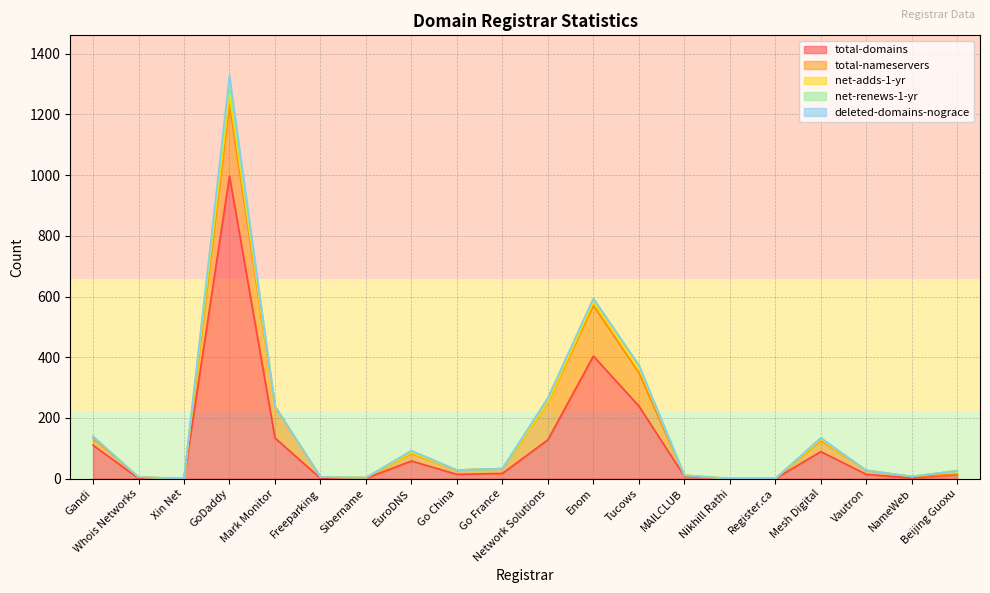

At which category does the chart reach its peak across all series?

GoDaddy